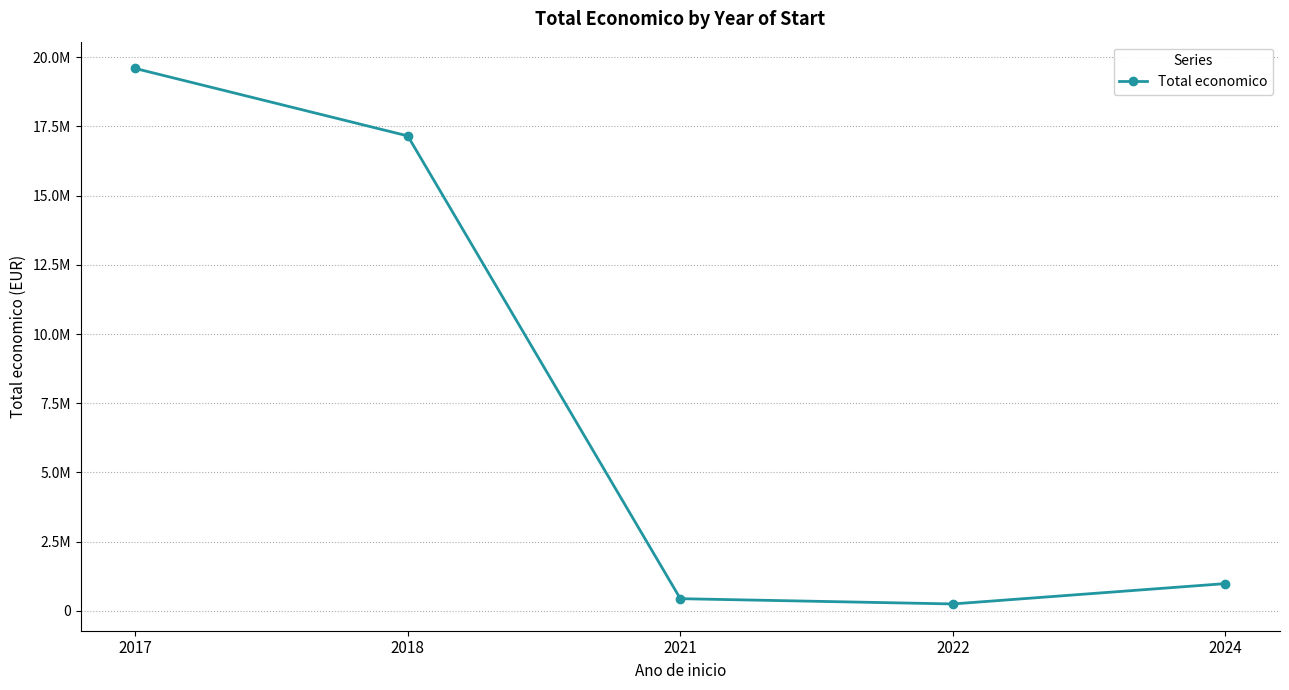

How many lines are shown in the chart?

1